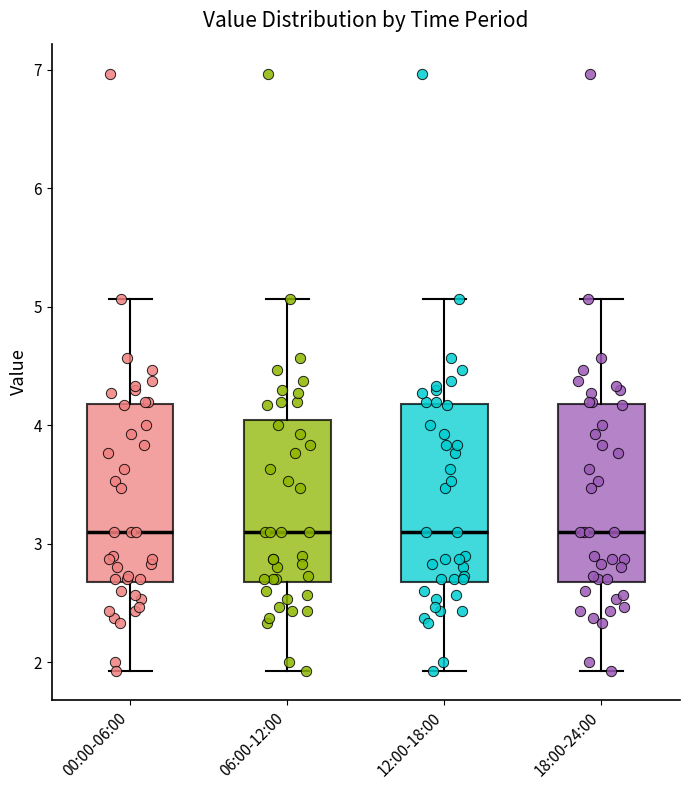

Reading left to right, read every box against the y-axis: the position of its median line, the range the box covers, and the ends of its whiskers. The values are not printed on the chart, so give them approximately, as read against the axis.

00:00-06:00: median 3.1, box 2.7 to 4.2, whiskers 1.9 to 5.1
06:00-12:00: median 3.1, box 2.7 to 4.0, whiskers 1.9 to 5.1
12:00-18:00: median 3.1, box 2.7 to 4.2, whiskers 1.9 to 5.1
18:00-24:00: median 3.1, box 2.7 to 4.2, whiskers 1.9 to 5.1